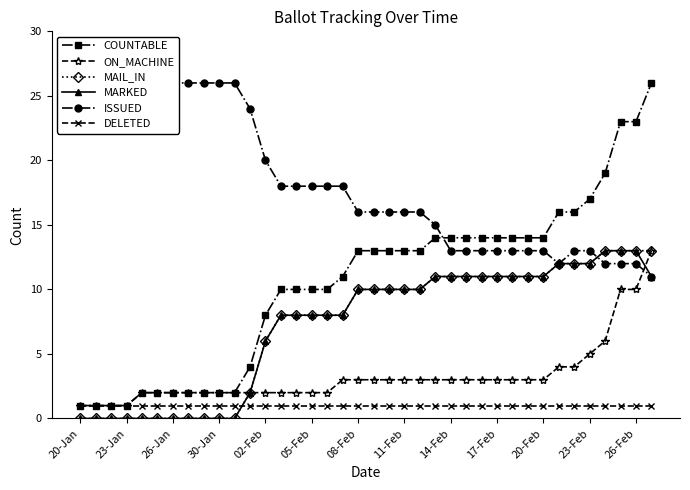

True or false: MAIL_IN has a value of 0 at 26-Jan.

True